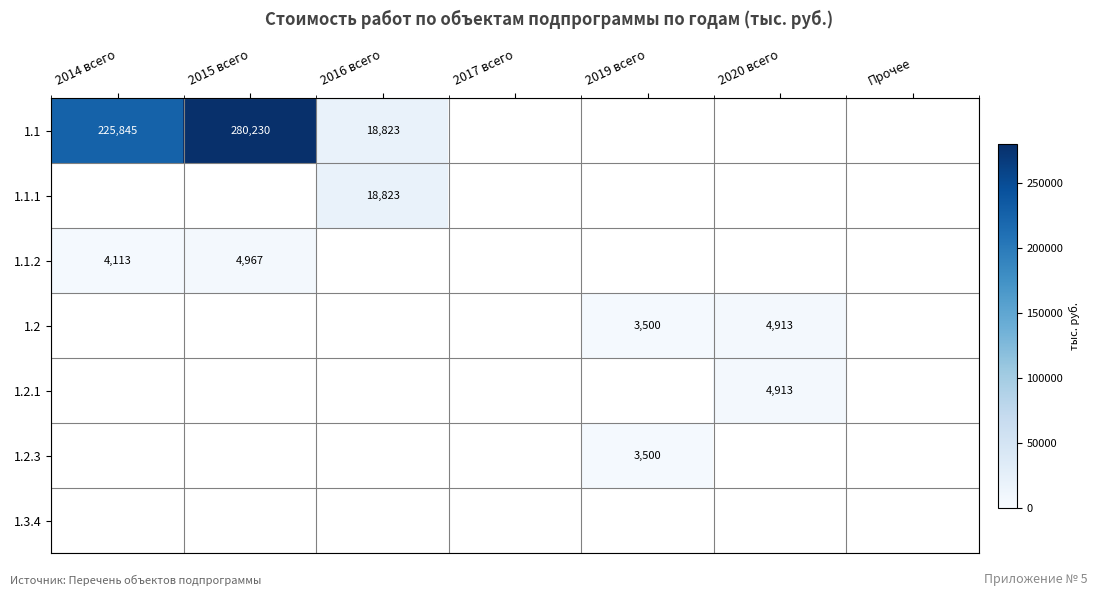

True or false: 1.1.2 has a value of 1995.3 at 2016 всего.

False